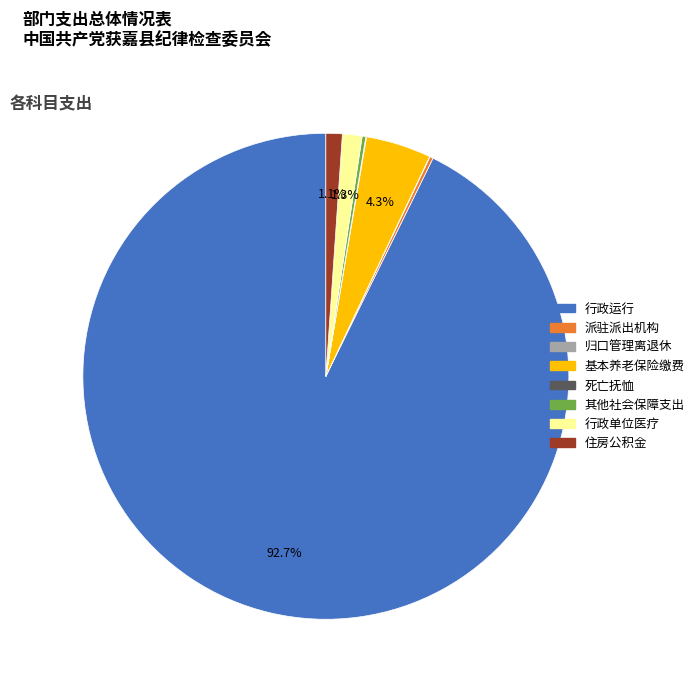

Does any single category account for the majority?

Yes